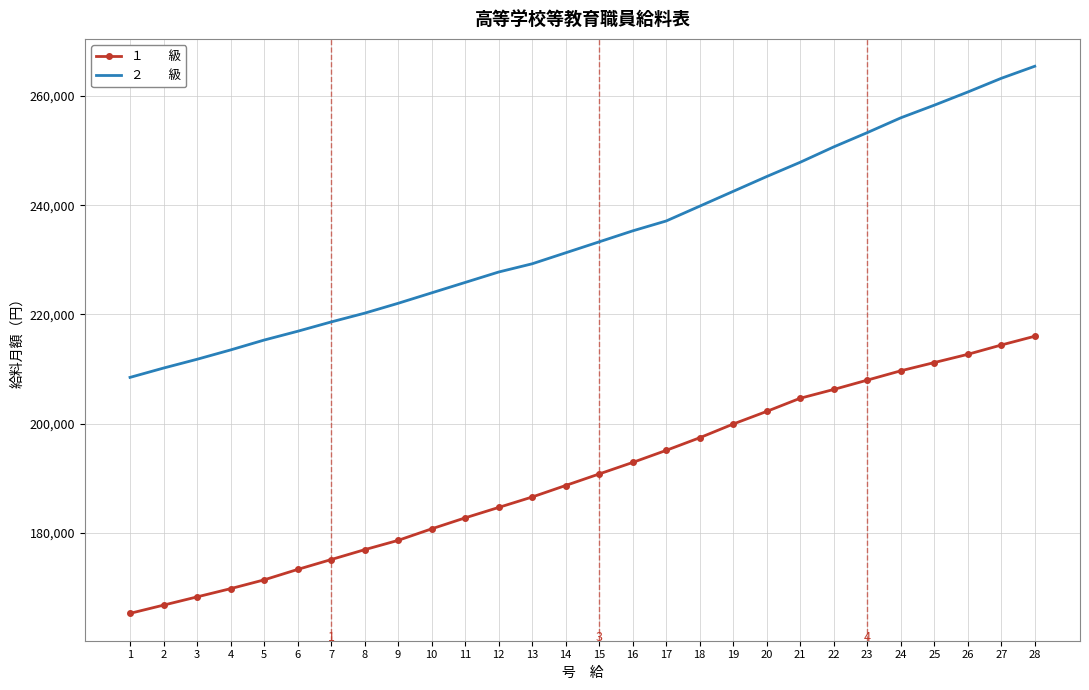

What is the total value across all series at 16?

428171